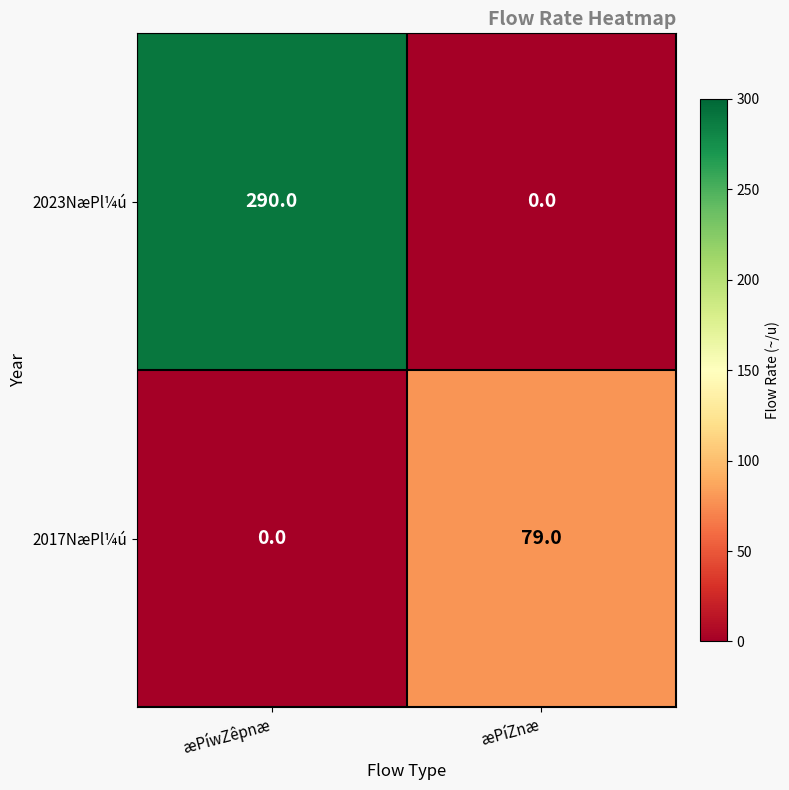

What is the maximum value shown in the chart?

290